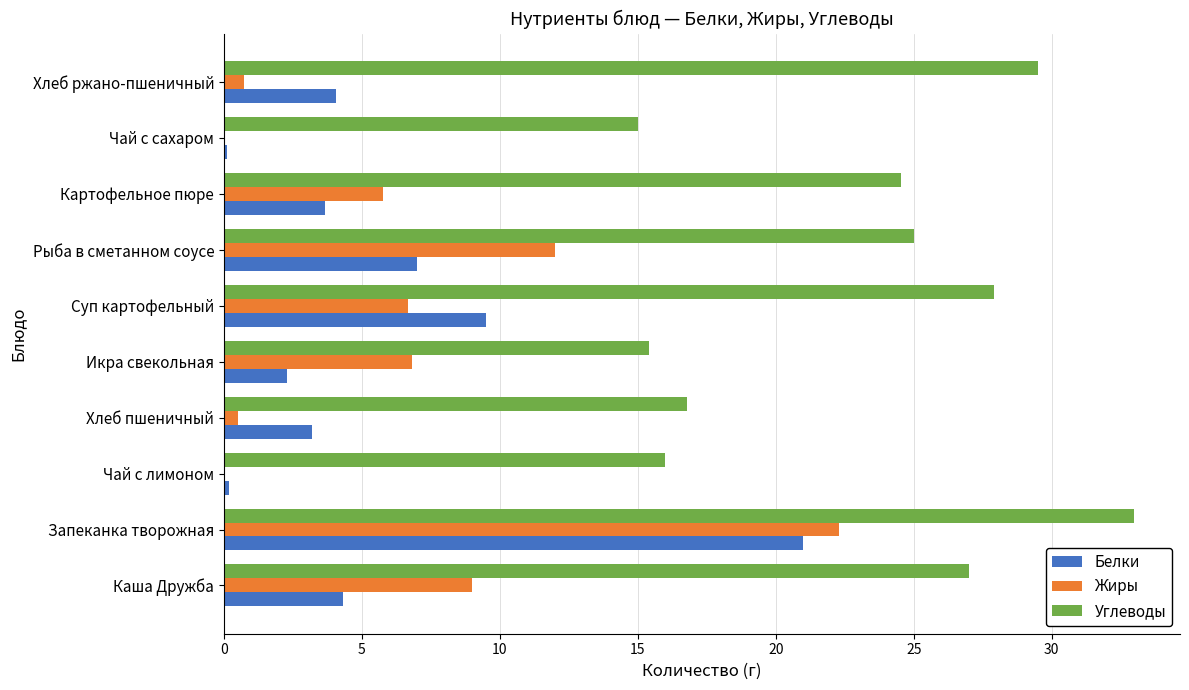

What is the maximum value for Белки?

21.0